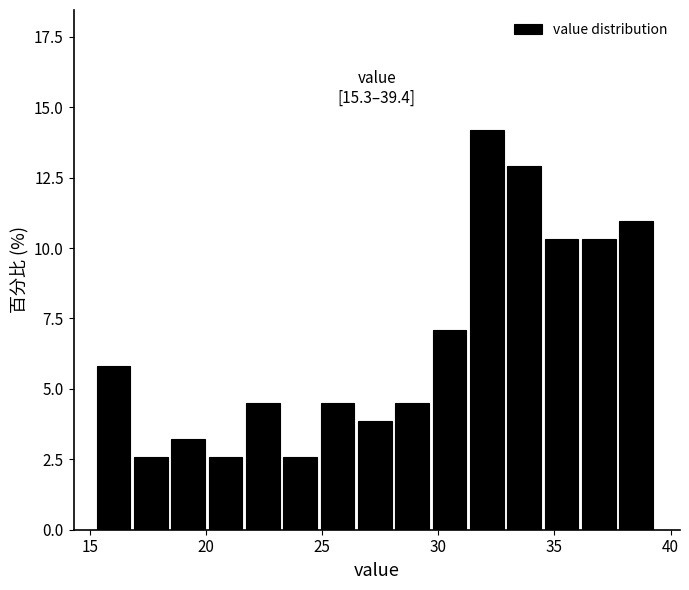

Read against the x-axis, roughly where is the centre of the tallest bar?

32.0